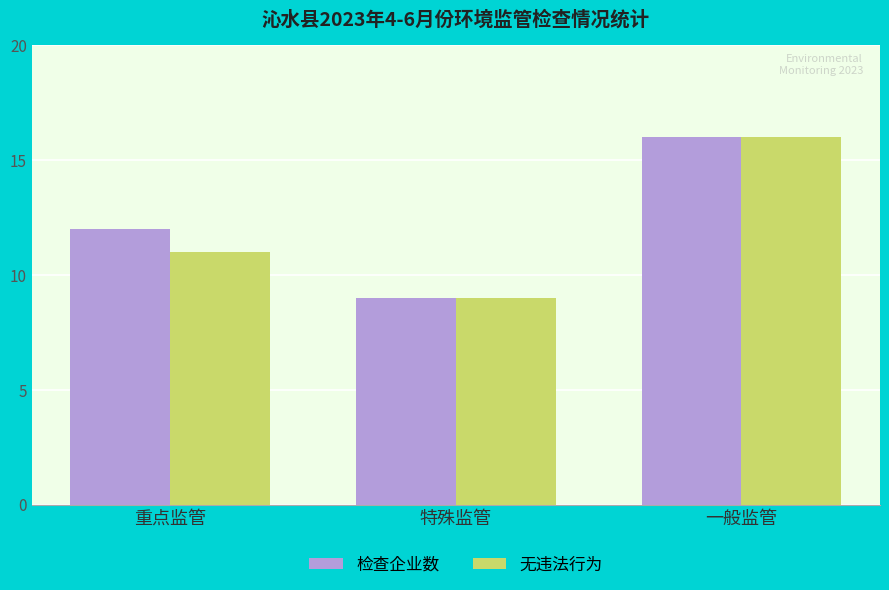

What is the label of the 3rd bar from the right?

重点监管